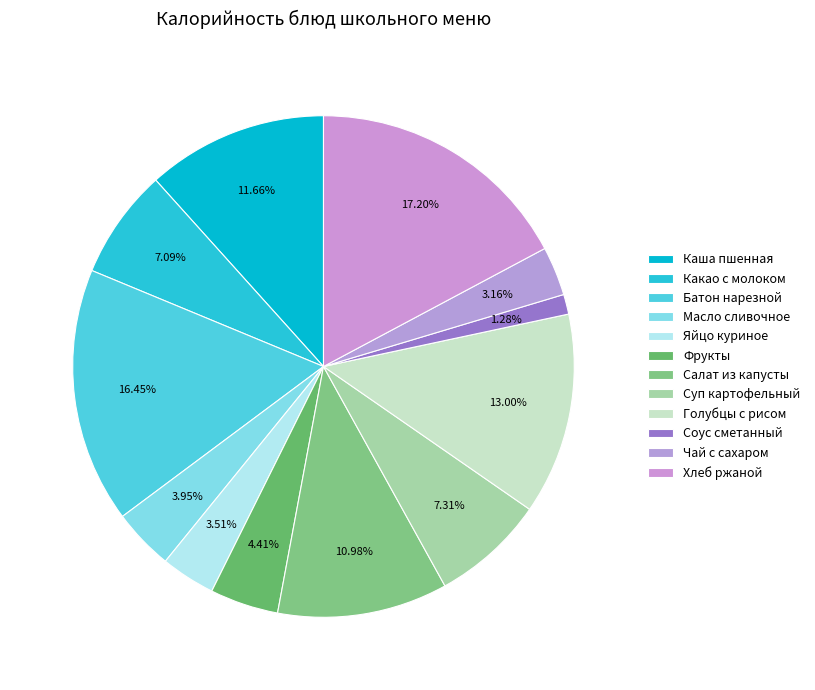

To the nearest percent, what is the average slice percentage?

8%